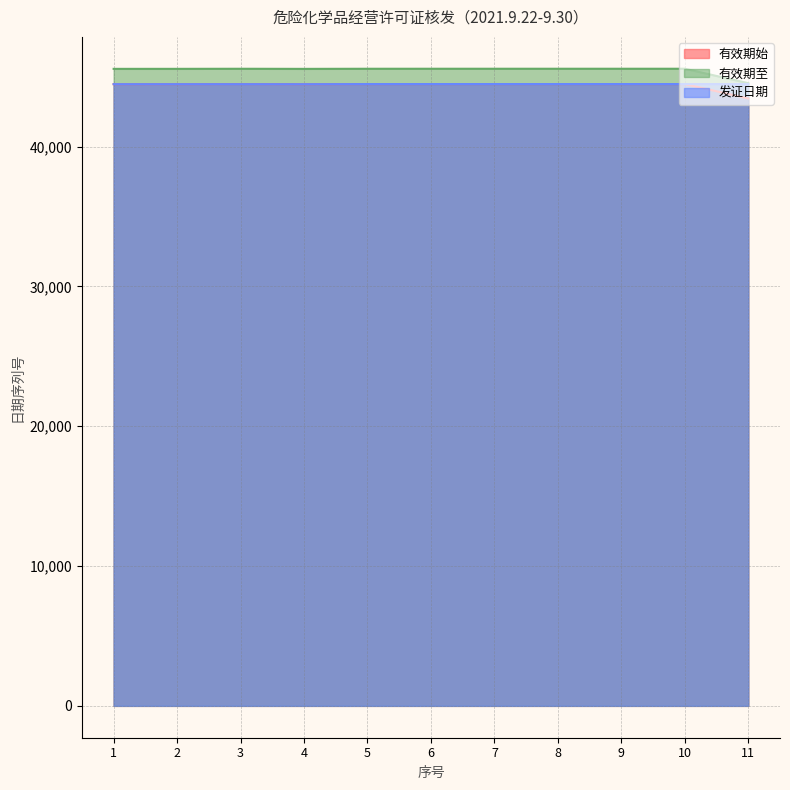

Rank the series at 10 from lowest to highest value.

有效期始, 发证日期, 有效期至